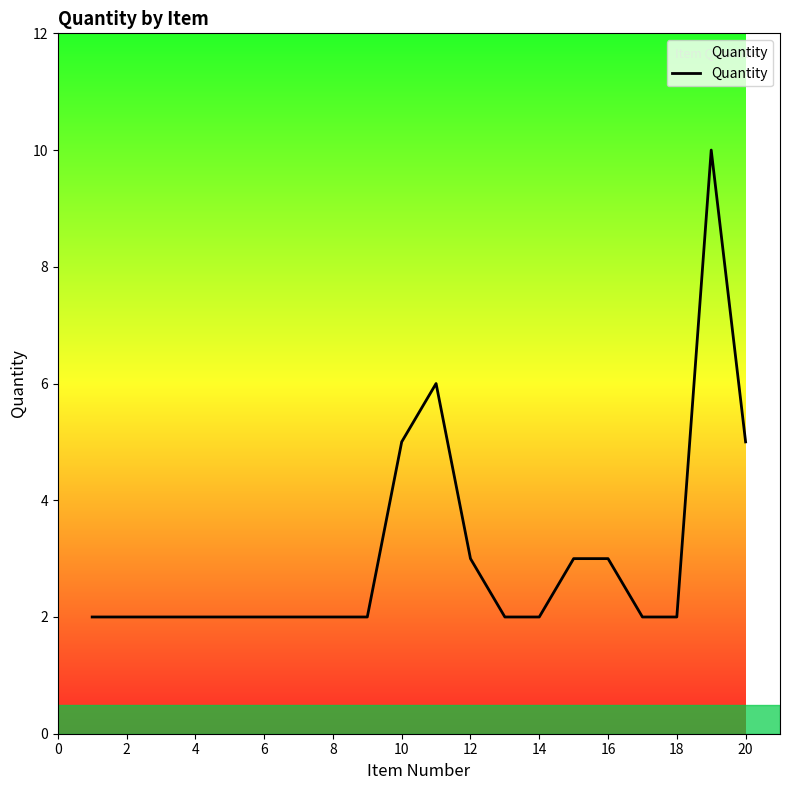

What is the maximum value shown in the chart?

10